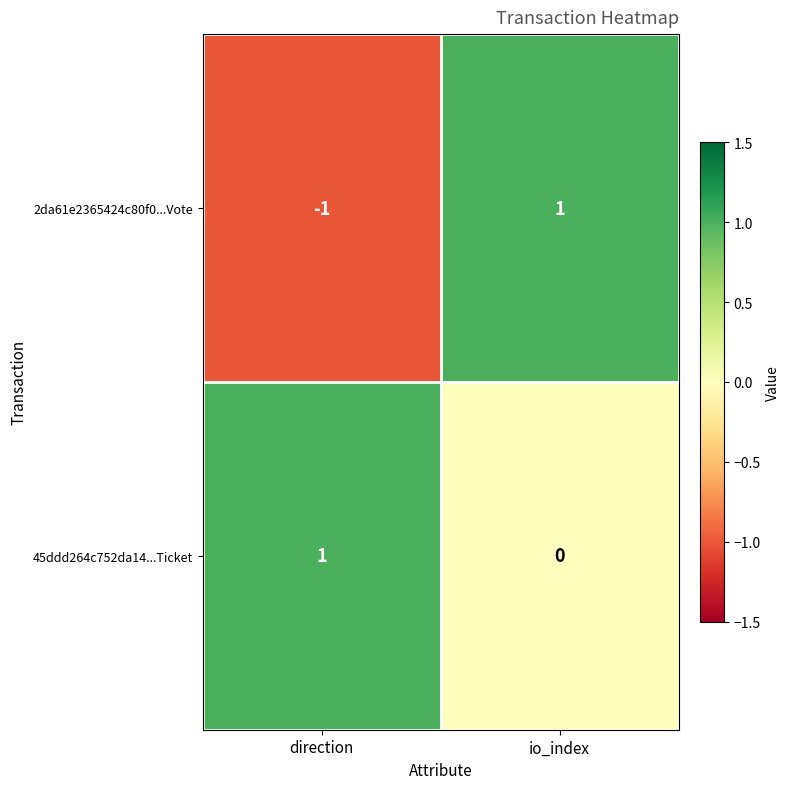

At which label does 45ddd264c752da14...Ticket reach its minimum?

io_index